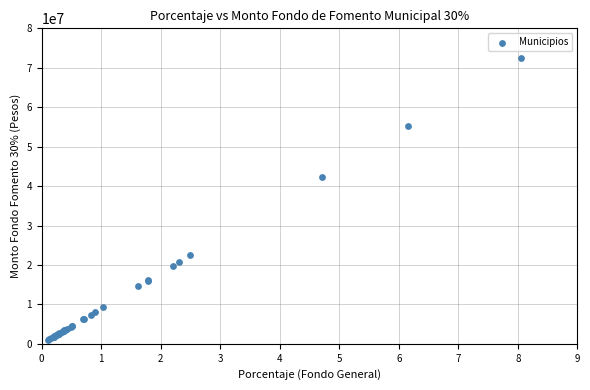

What Y value in the scatter plot is closest to 36680050?

42306933.3